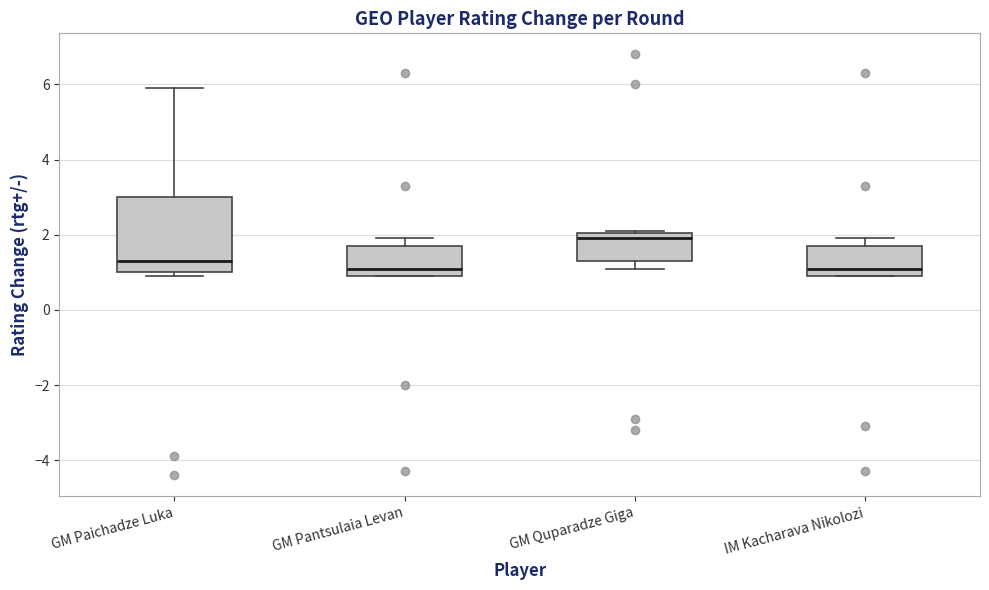

Reading left to right, transcribe this box plot: for each box, give where its median line is, the range the box spans, and where its two whiskers end, as read against the y-axis. The values are not printed on the chart, so give them approximately, as read against the axis.

GM Paichadze Luka: median 1.4, box 1.0 to 3.0, whiskers 1.0 (just below the box's lower edge) to 6.0
GM Pantsulaia Levan: median 1.2, box 1.0 to 1.8, whiskers 1.0 to 2.0
GM Quparadze Giga: median 2.0 (just below the box's upper edge), box 1.4 to 2.0, whiskers 1.2 to 2.2
IM Kacharava Nikolozi: median 1.2, box 1.0 to 1.8, whiskers 1.0 to 2.0